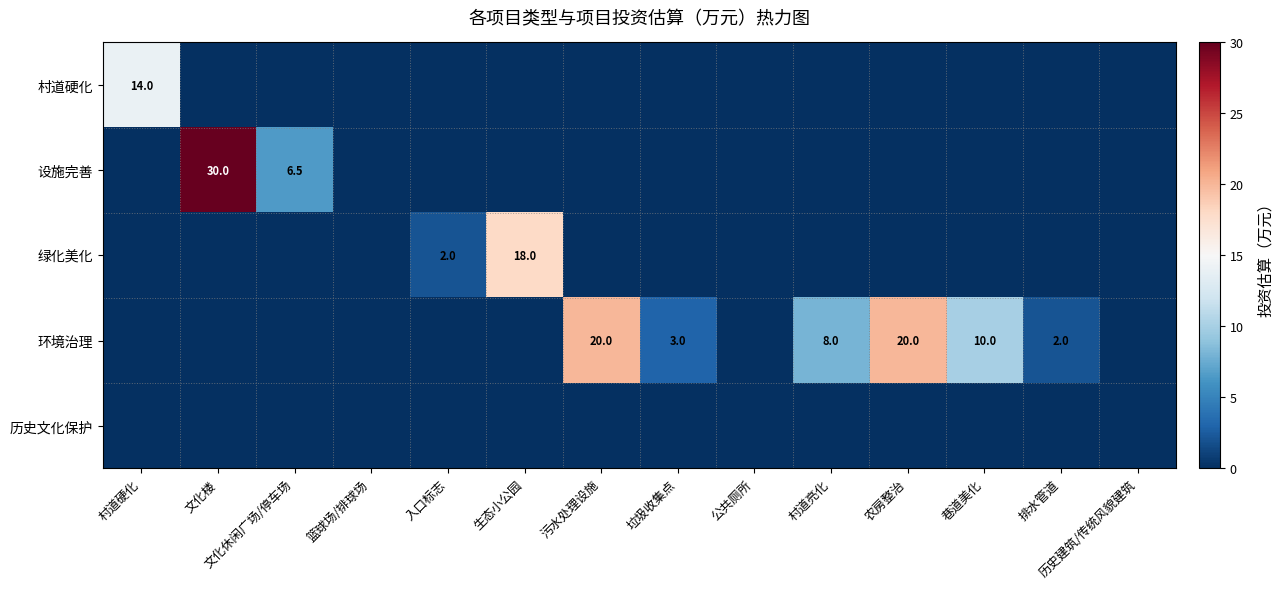

Is it true that 环境治理 equals 2.0 at 排水管道?

True